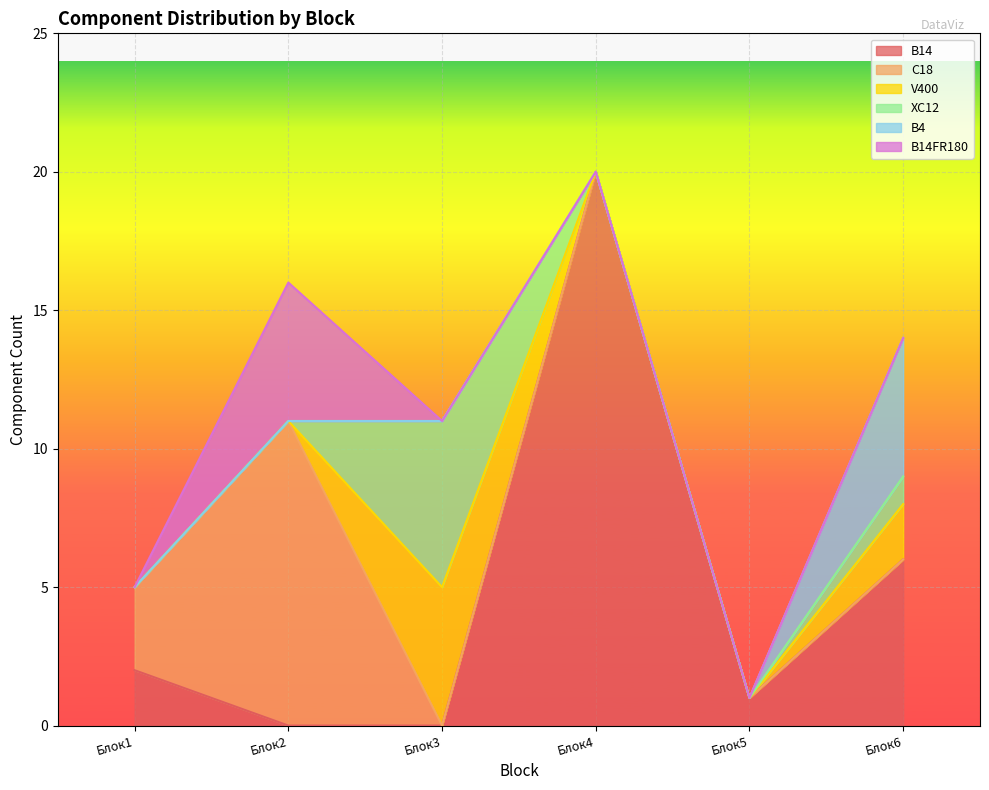

Which label corresponds to the smallest value in the chart?

Блок2